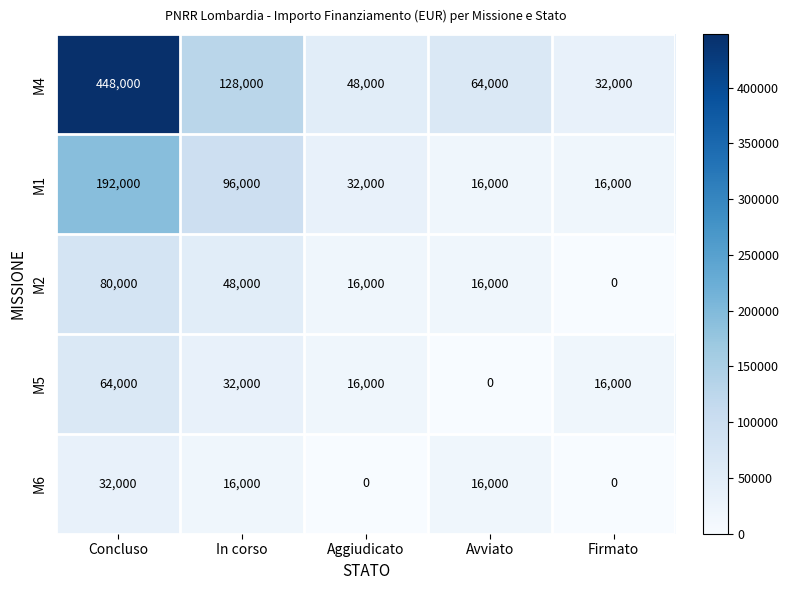

Is it true that M5 equals 0 at Avviato?

True